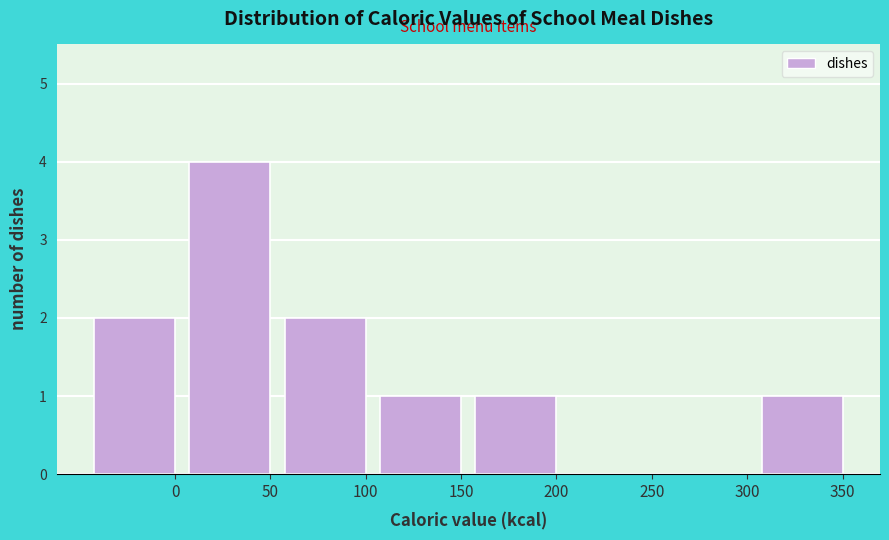

Reading left to right, extract all data points from this chart.

0=2	50=4	100=2	150=1	200=1	250=0	300=0	350=1